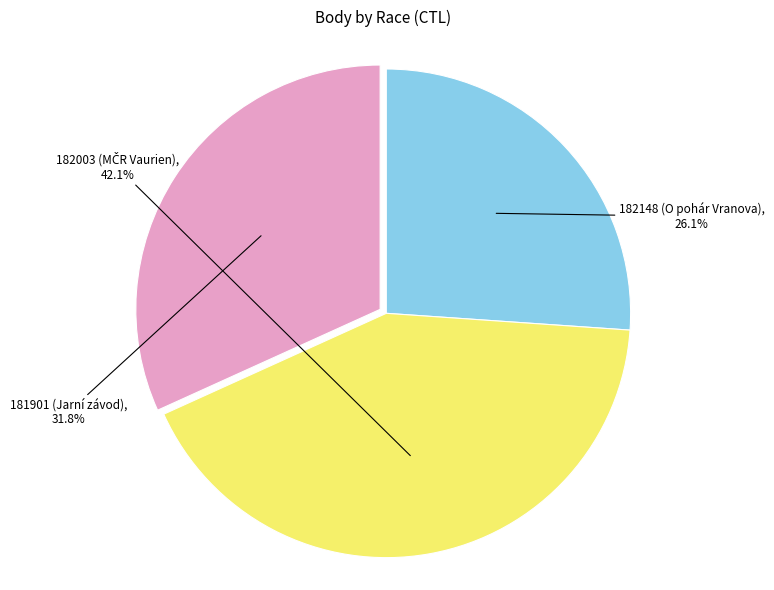

To the nearest percent, what portion does 181901 (Jarní závod) represent?

32%